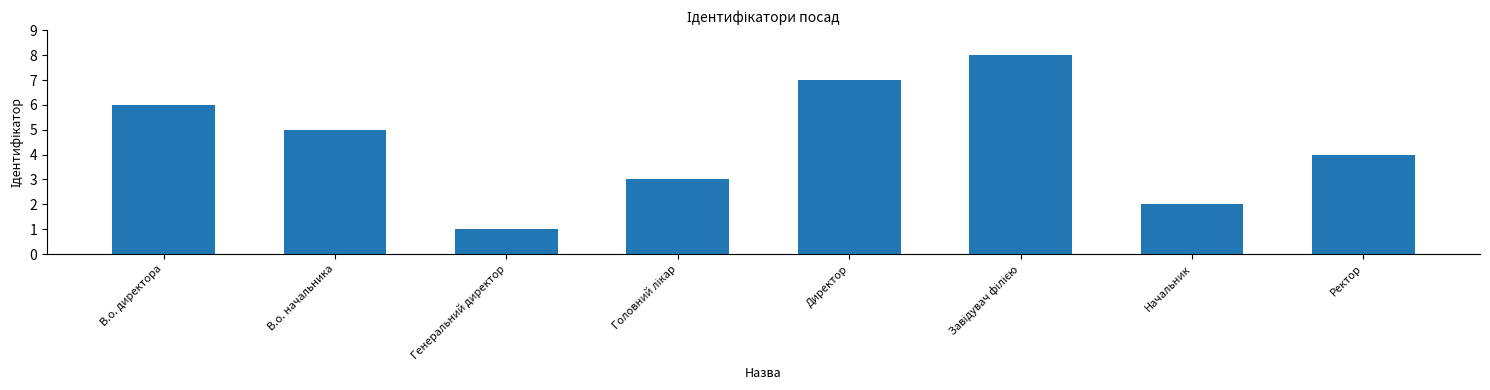

How many values are below 5?

4